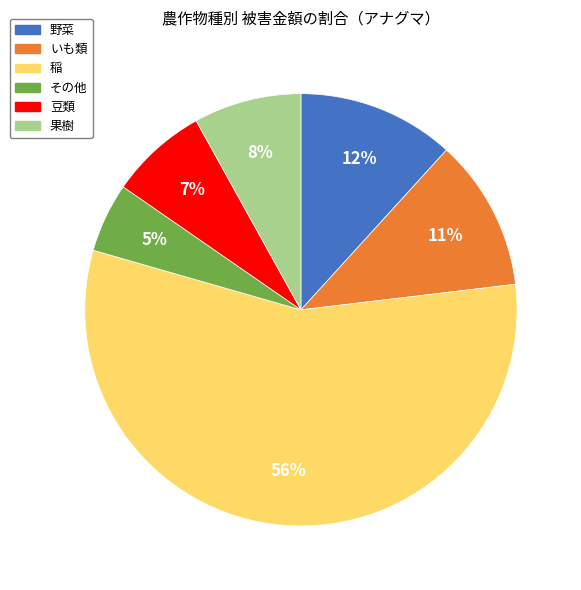

Which slice represents more than half of the pie?

稲